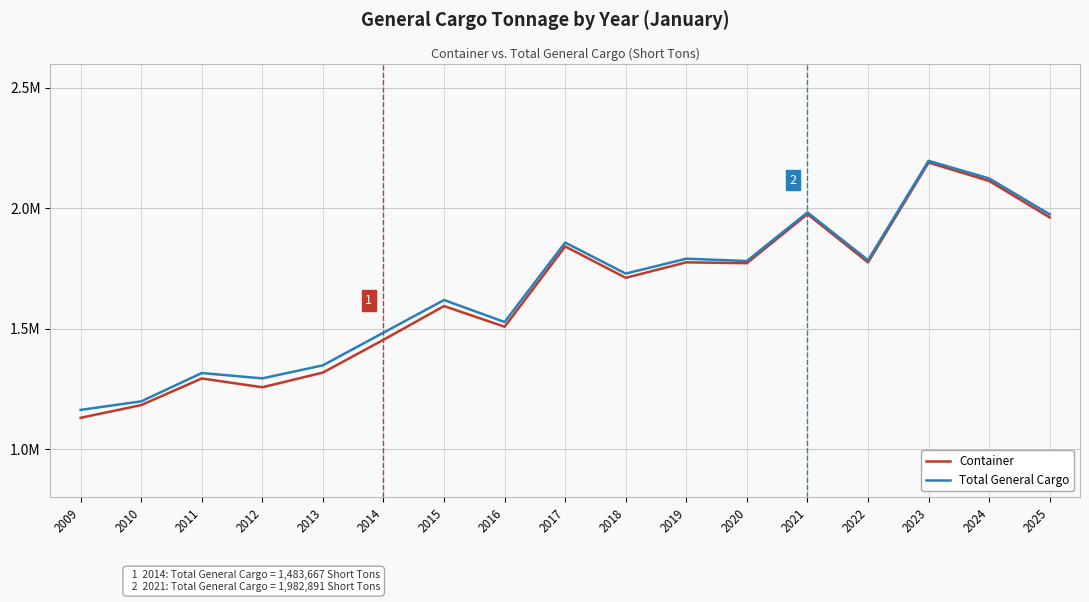

The value of Total General Cargo at 2010 is 289306. True or false?

False